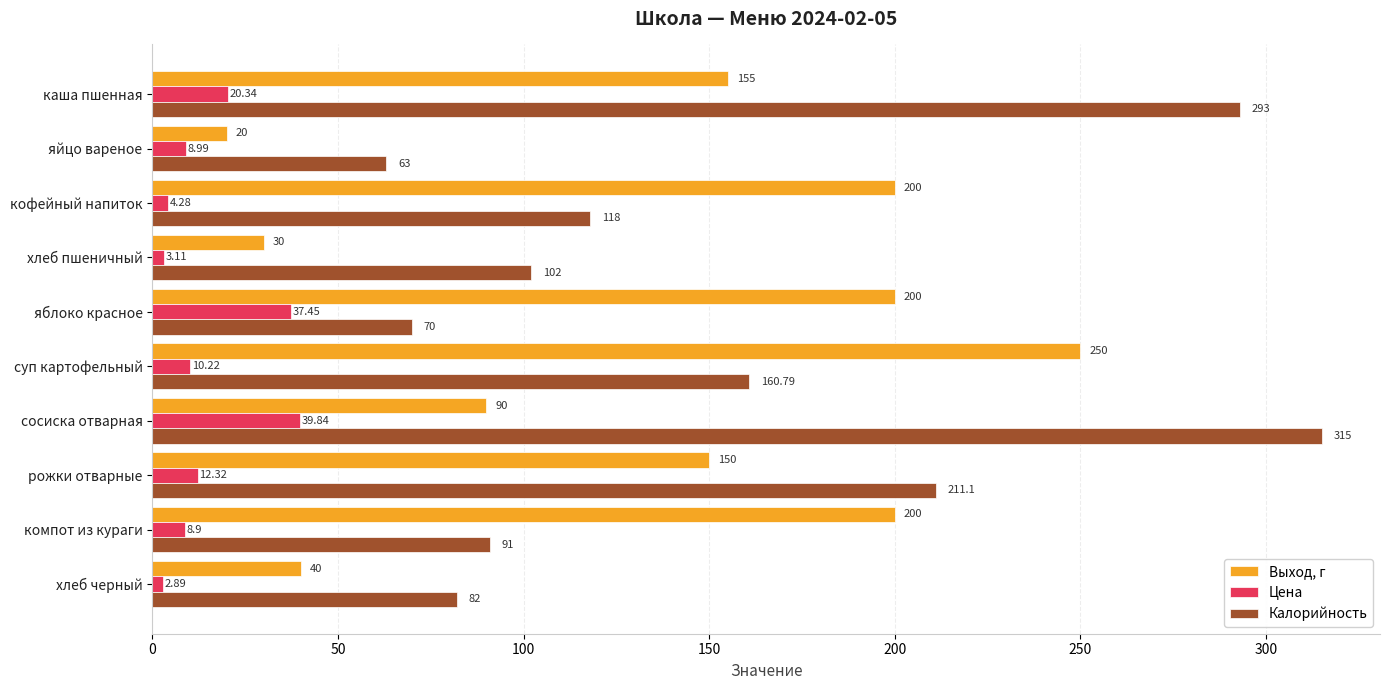

What is the lowest value of the Выход, г series?

20.0